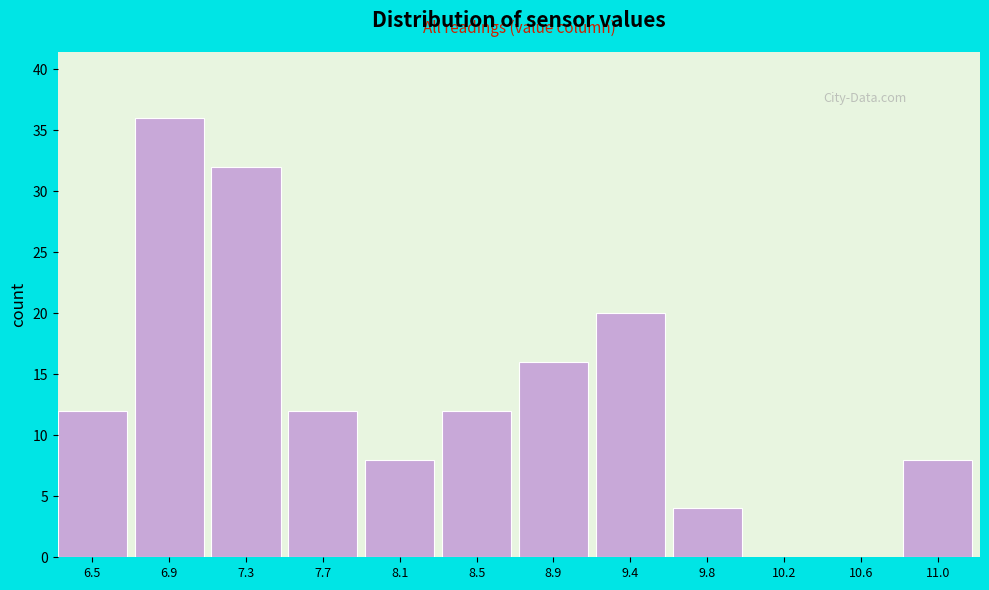

Reading left to right, transcribe all the data shown in this chart.

6.5=12	6.9=36	7.3=32	7.7=12	8.1=8	8.5=12	8.9=16	9.4=20	9.8=4	10.2=0	10.6=0	11.0=8